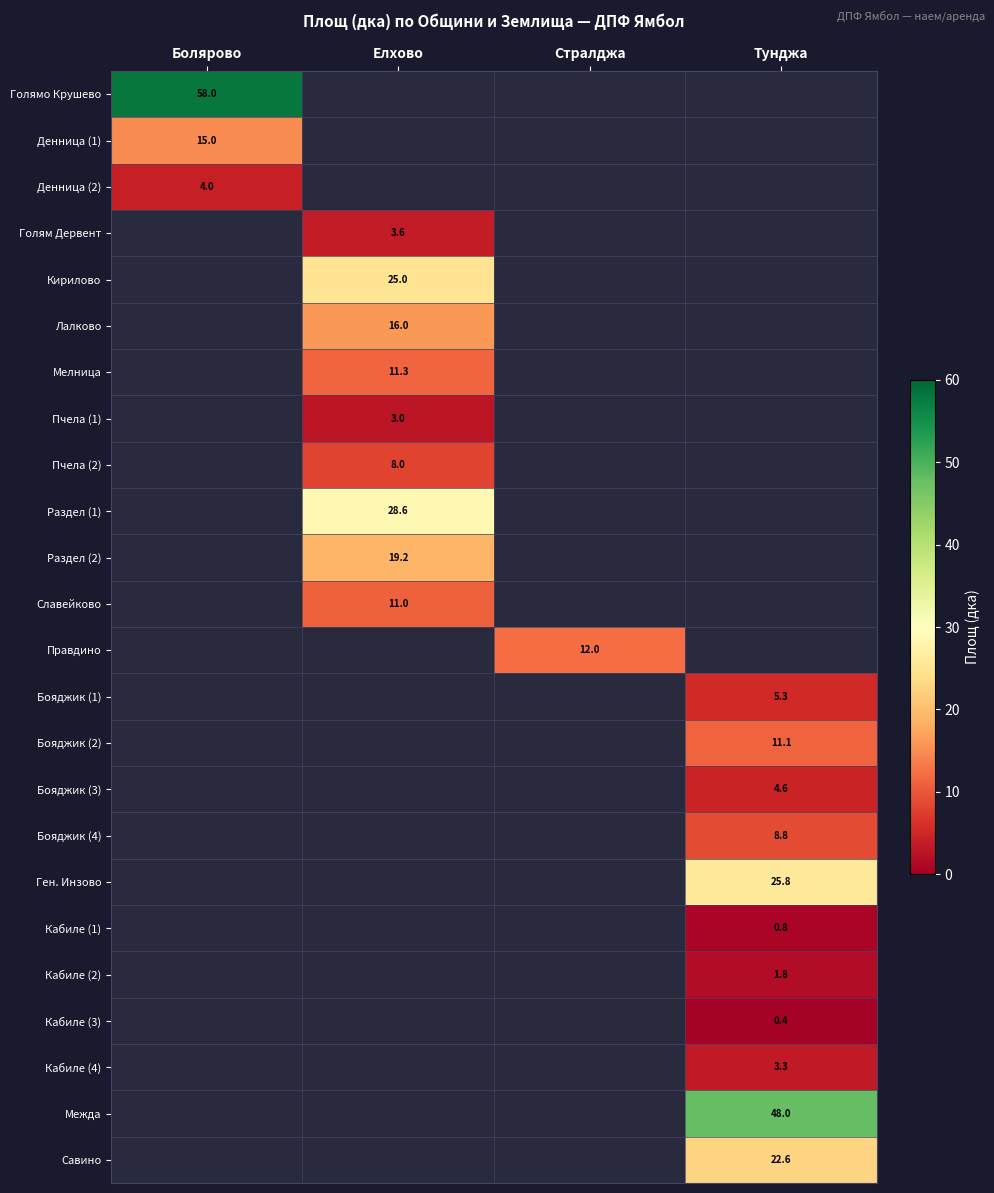

Which series has the widest spread of values?

Голямо Крушево